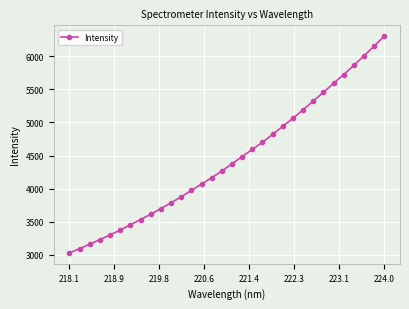

What is the maximum value shown in the chart?

6302.8